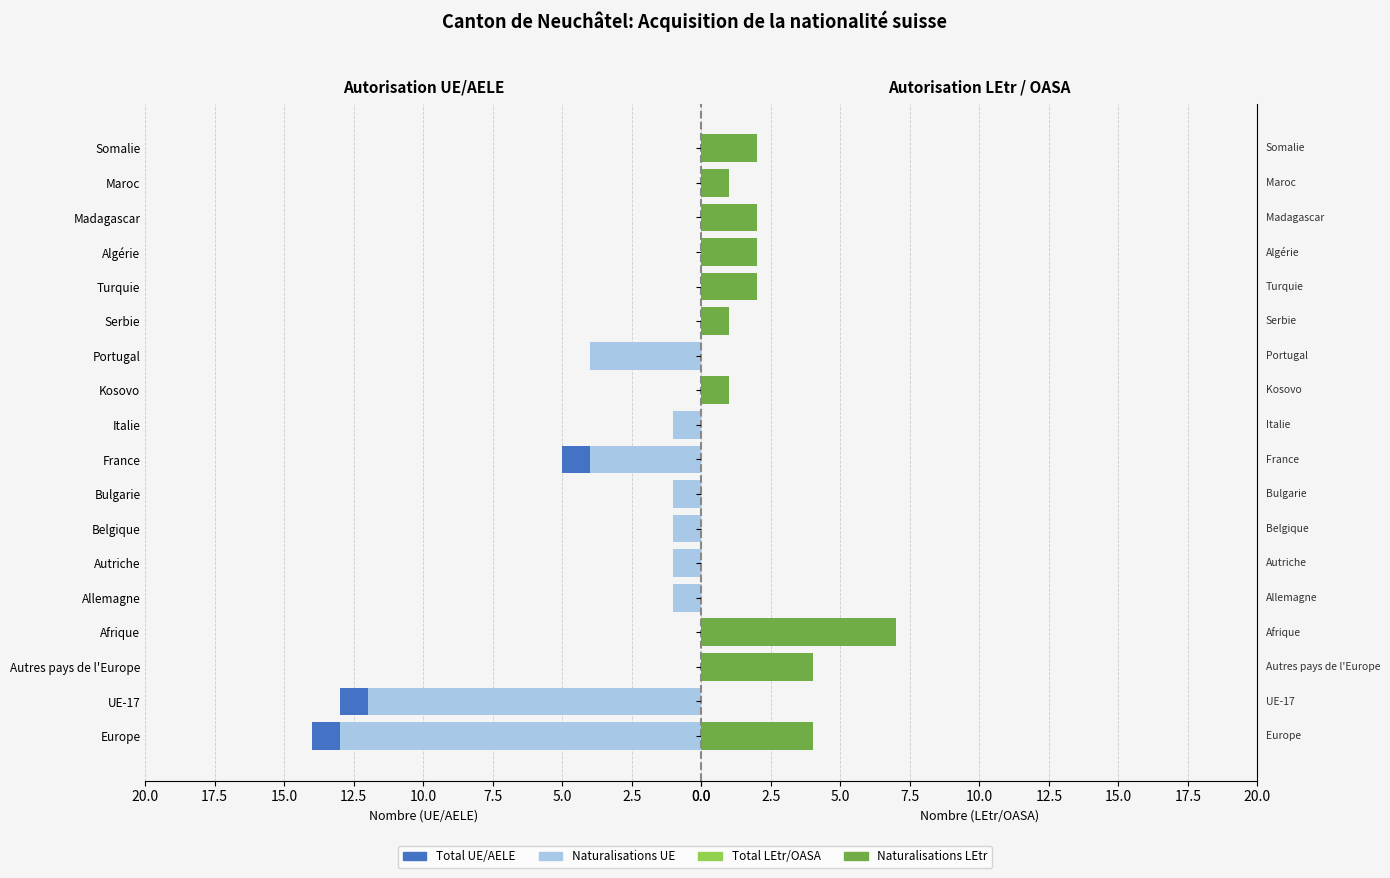

Is it true that Naturalisations LEtr equals 9 at Afrique?

False